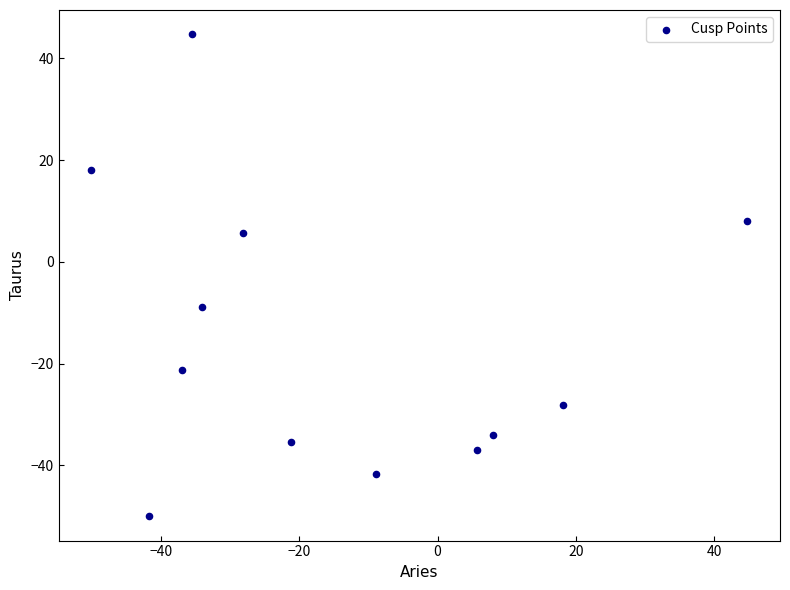

What is the range of X values (max minus min)?

94.9